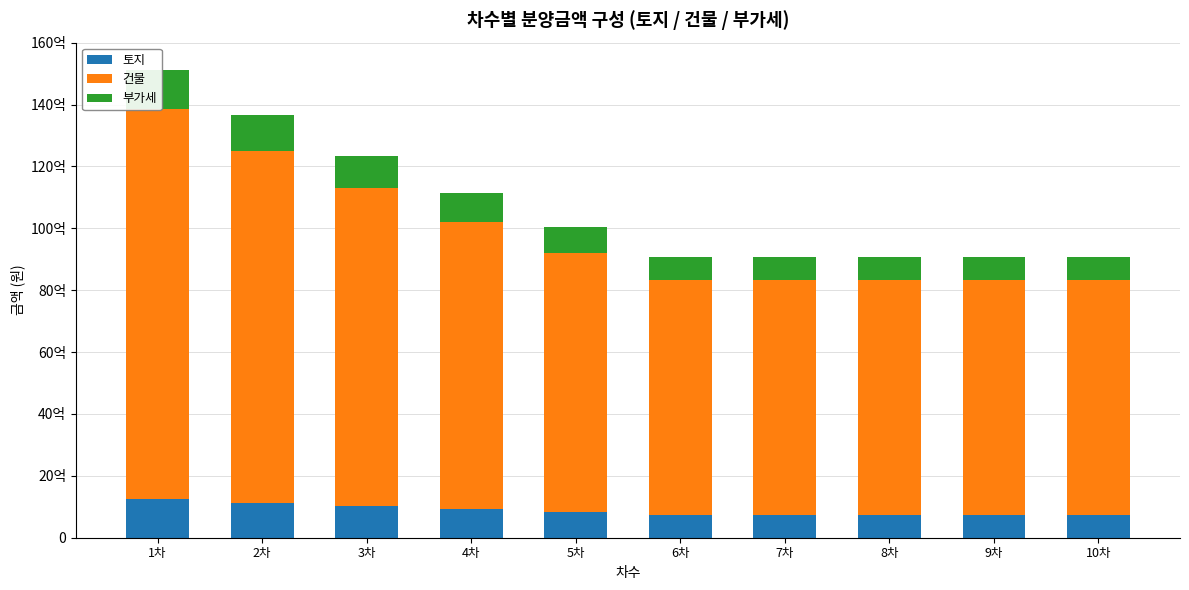

Count the number of data series in this chart.

3